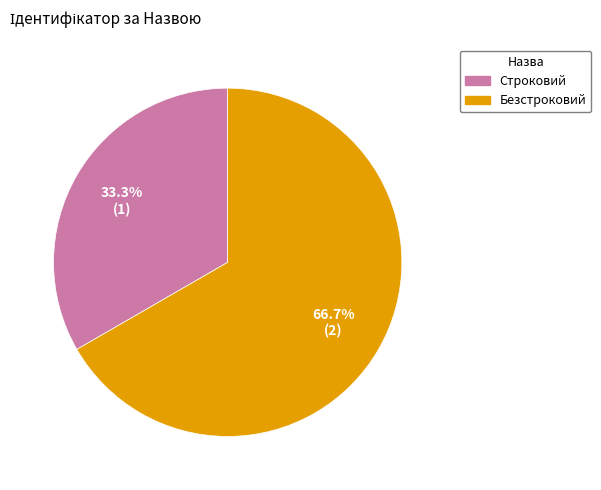

Which category accounts for the majority?

Безстроковий